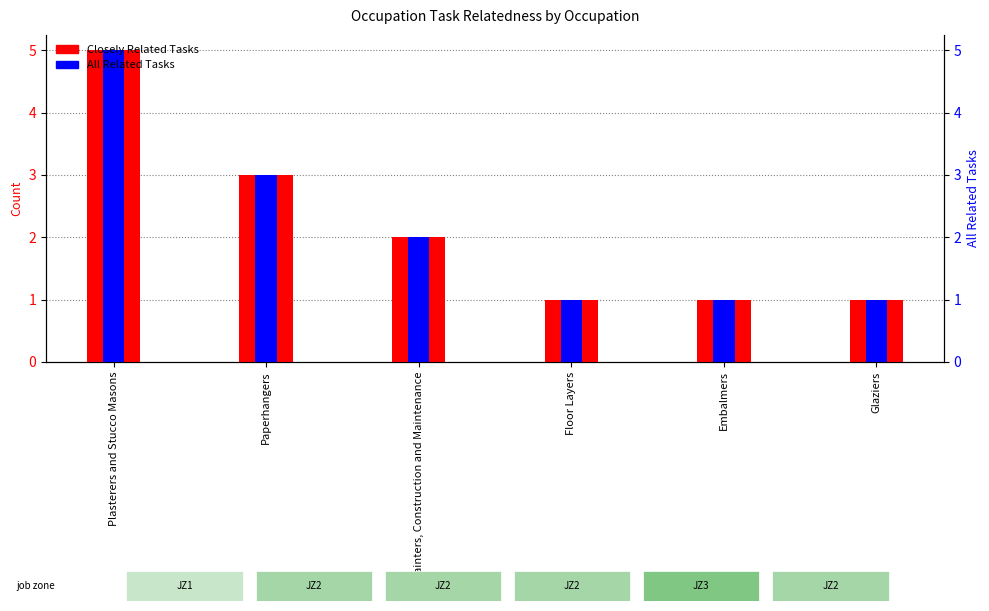

What is the smallest value displayed?

1